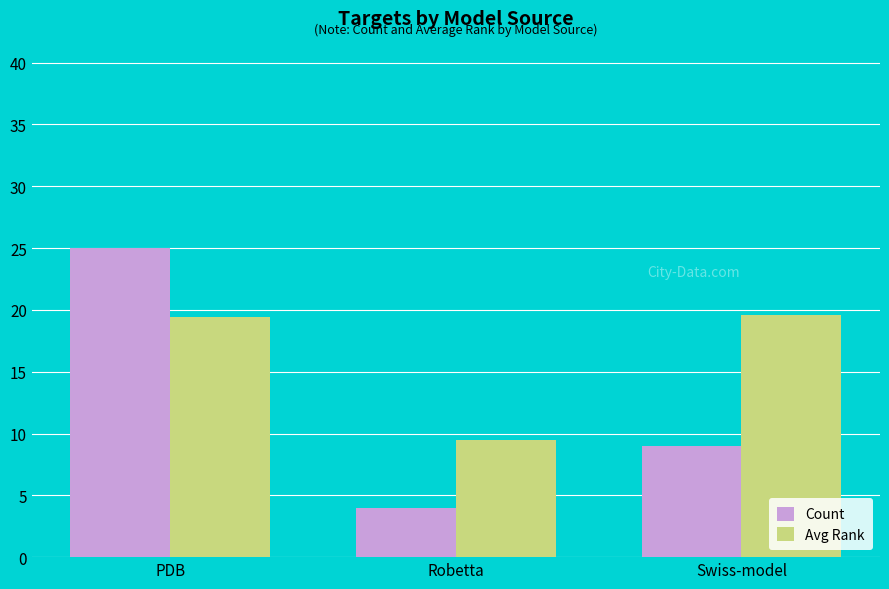

True or false: Avg Rank has a value of 19.4 at PDB.

True